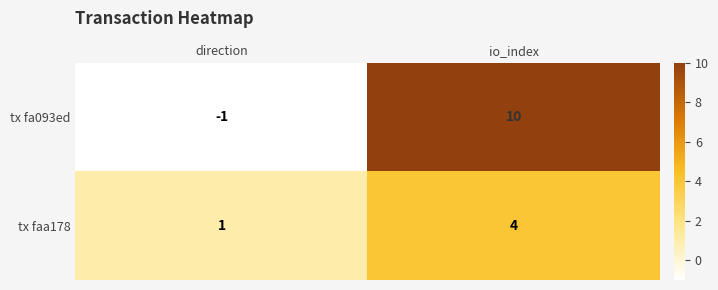

Reading left to right, transcribe all the data shown in this chart.

tx fa093ed: direction=-1	io_index=10
tx faa178: direction=1	io_index=4